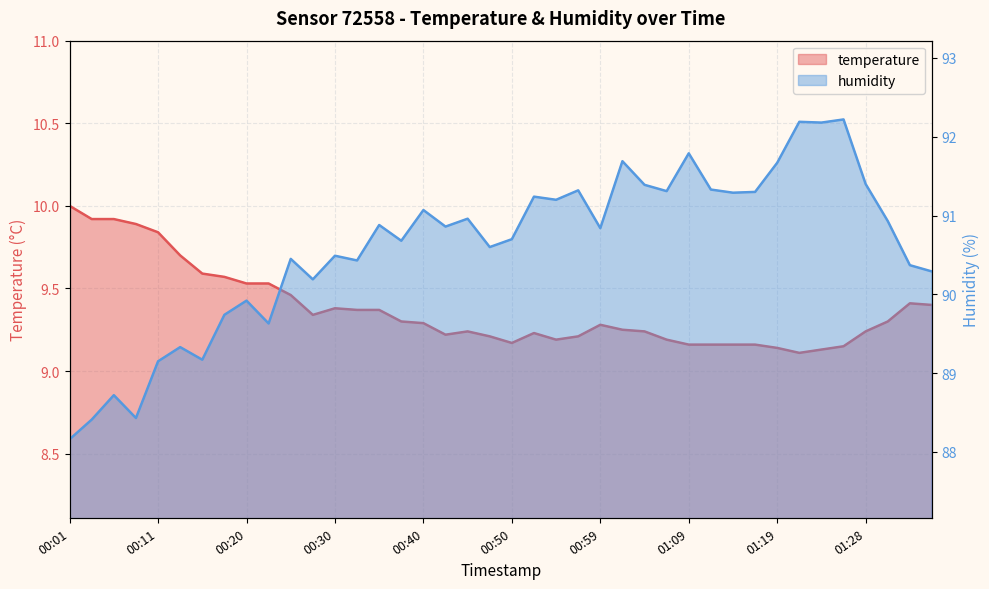

Reading left to right, extract all data points from this chart.

temperature: 10.0	9.9	9.9	9.9	9.8	9.7	9.6	9.6	9.5	9.5	9.5	9.3	9.4	9.4	9.4	9.3	9.3	9.2	9.2	9.2	9.2	9.2	9.2	9.2	9.3	9.2	9.2	9.2	9.2	9.2	9.2	9.2	9.1	9.1	9.1	9.2	9.2	9.3	9.4	9.4
humidity: 88.2	88.4	88.7	88.4	89.2	89.3	89.2	89.7	89.9	89.6	90.5	90.2	90.5	90.4	90.9	90.7	91.1	90.9	91.0	90.6	90.7	91.2	91.2	91.3	90.8	91.7	91.4	91.3	91.8	91.3	91.3	91.3	91.7	92.2	92.2	92.2	91.4	90.9	90.4	90.3